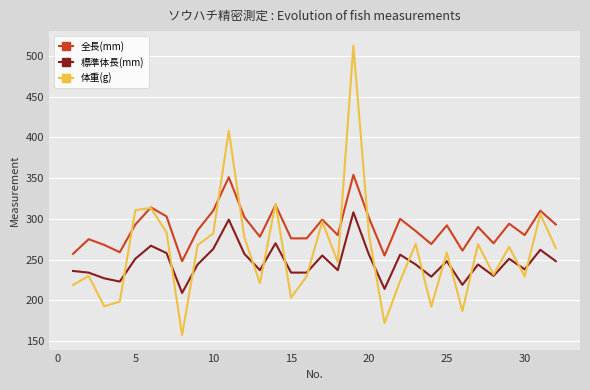

What is the lowest value of the 体重(g) series?

157.3